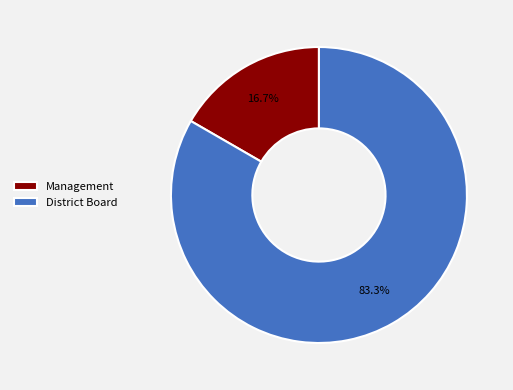

Rank the categories by value from lowest to highest.

Management, District Board